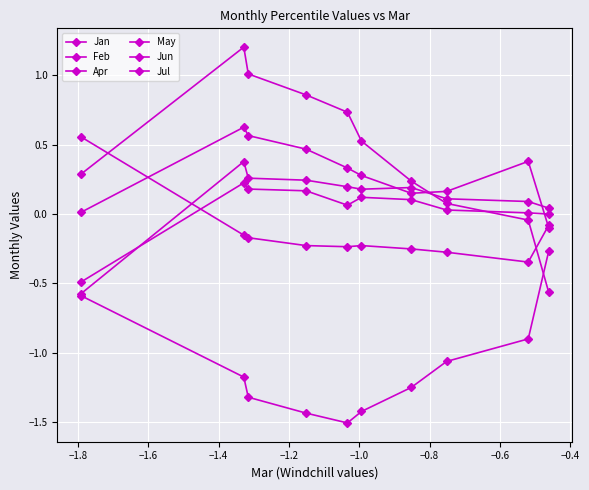

Which series has the widest spread of values?

May